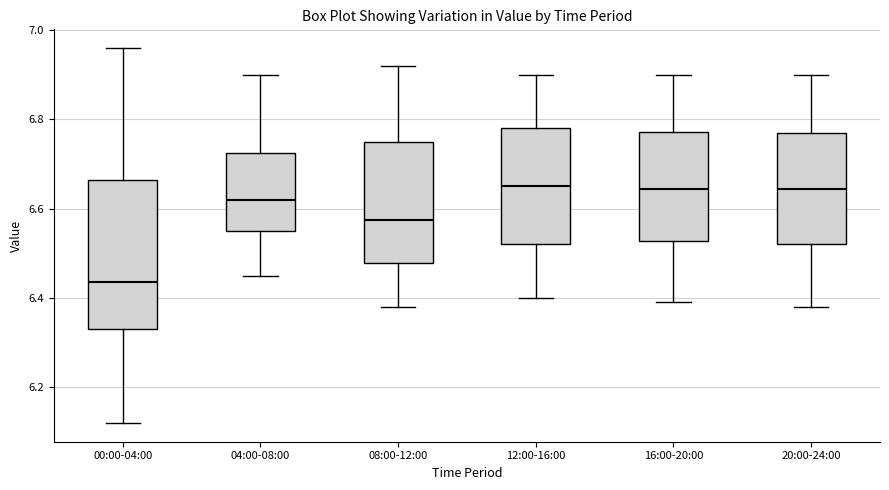

Reading left to right, transcribe this box plot: for each box, give where its median line is, the range the box spans, and where its two whiskers end, as read against the y-axis. The values are not printed on the chart, so give them approximately, as read against the axis.

00:00-04:00: median 6.44, box 6.34 to 6.66, whiskers 6.12 to 6.96
04:00-08:00: median 6.62, box 6.56 to 6.72, whiskers 6.46 to 6.90
08:00-12:00: median 6.58, box 6.48 to 6.76, whiskers 6.38 to 6.92
12:00-16:00: median 6.66, box 6.52 to 6.78, whiskers 6.40 to 6.90
16:00-20:00: median 6.64, box 6.52 to 6.78, whiskers 6.40 to 6.90
20:00-24:00: median 6.64, box 6.52 to 6.78, whiskers 6.38 to 6.90